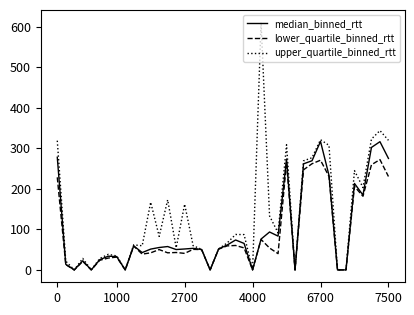

Which series has the largest total across all categories?

upper_quartile_binned_rtt